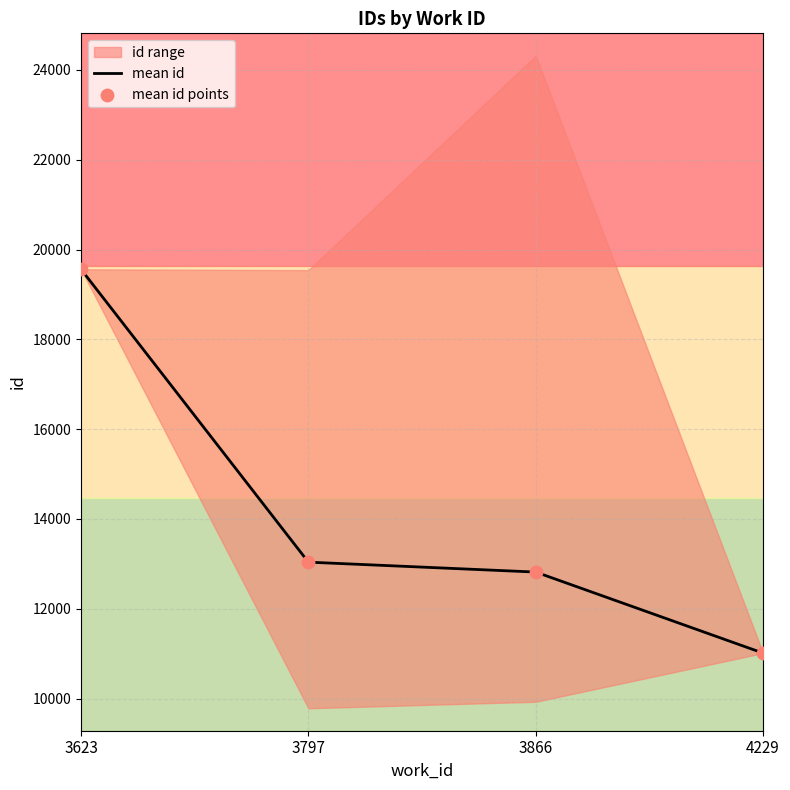

What is the total value across all series at 3866?

25635.6